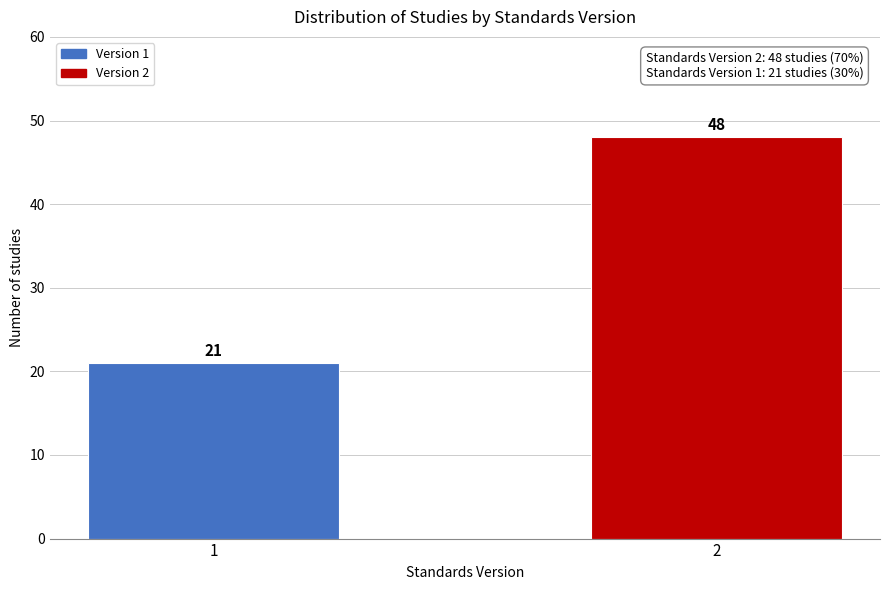

Reading left to right, extract all data points from this chart.

21	48